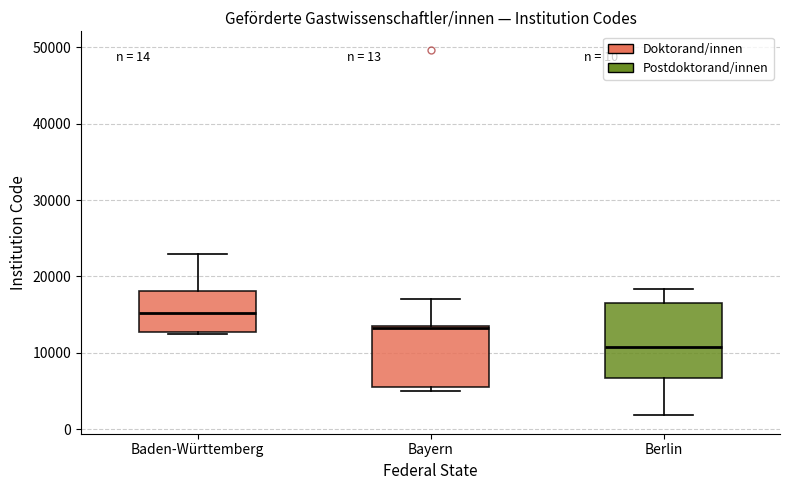

Which box has the highest median line?

Baden-Württemberg